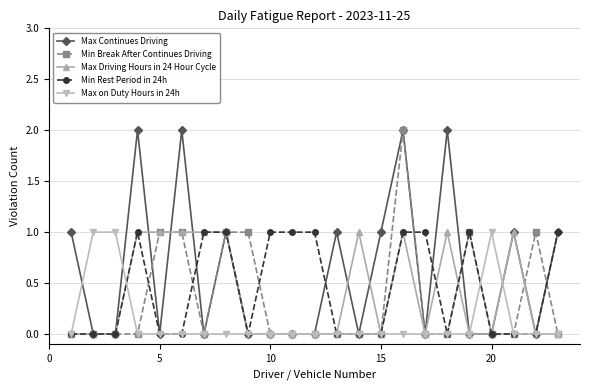

True or false: Max Driving Hours in 24 Hour Cycle has more than 0 interior local peaks.

True